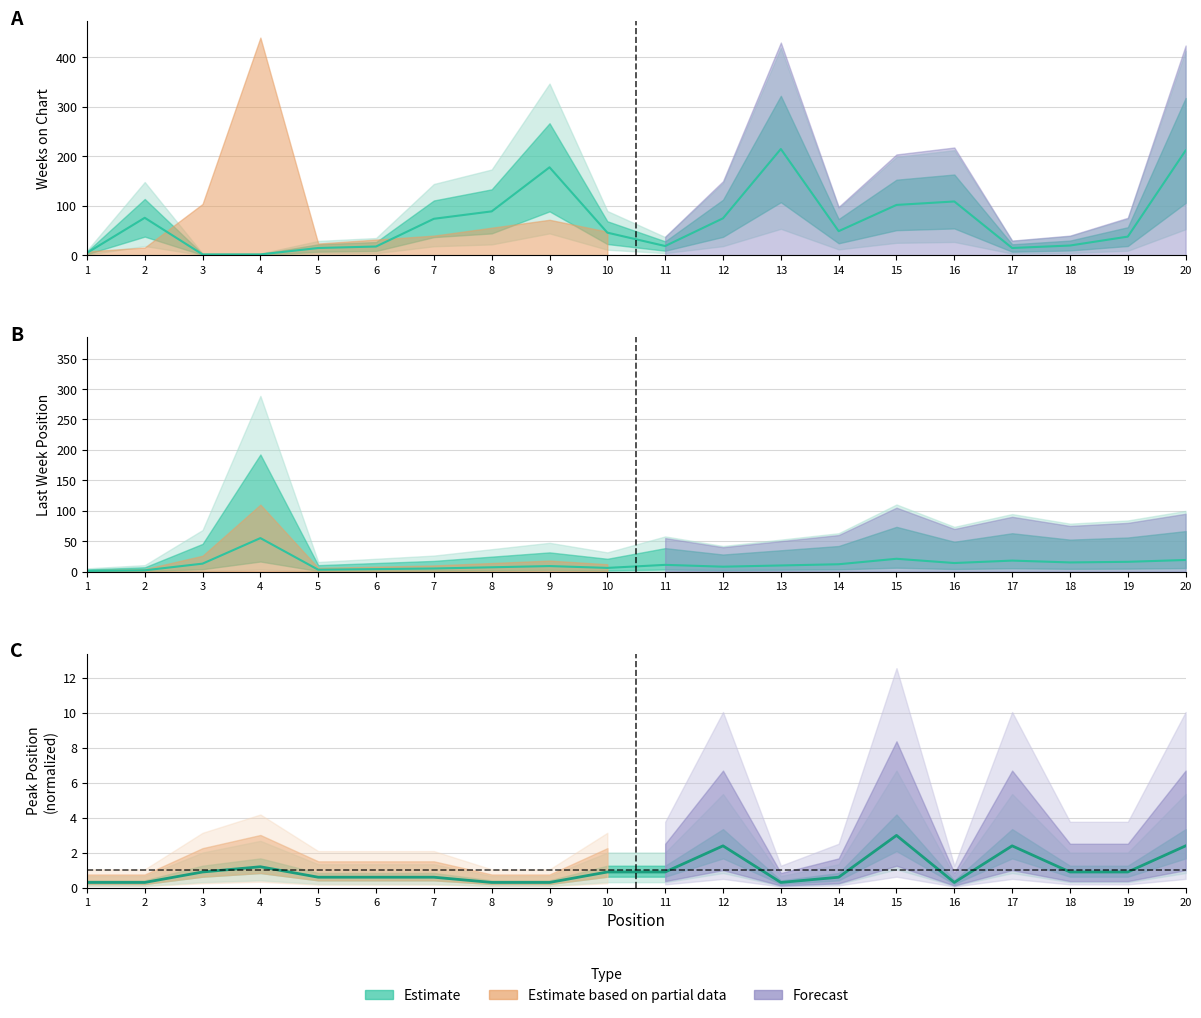

How many series are shown in this chart?

3